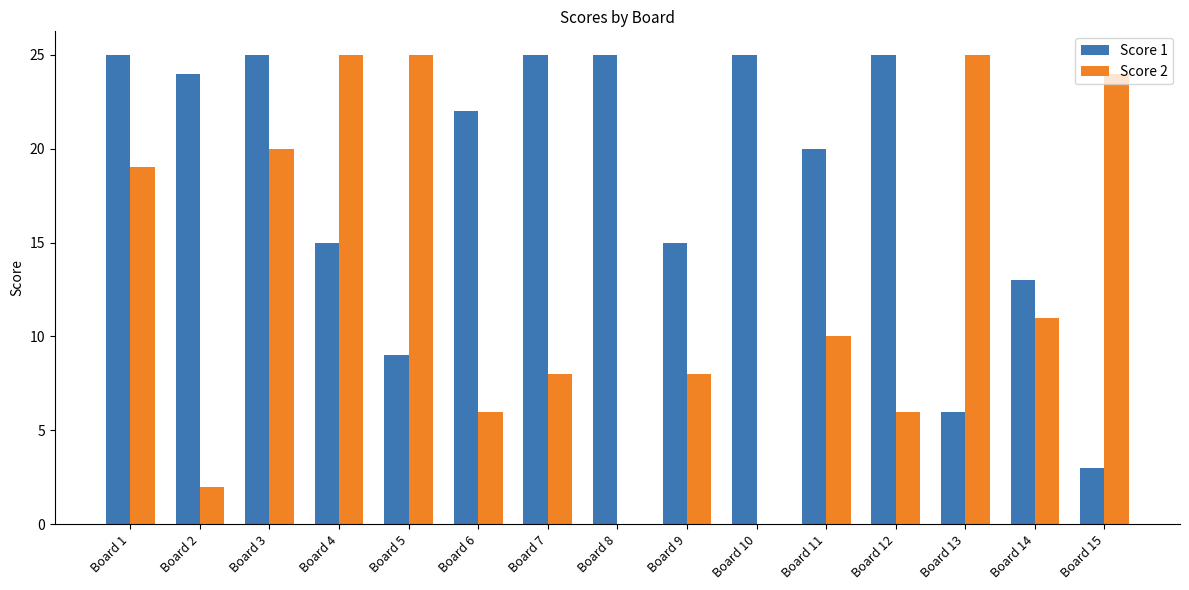

Reading left to right, what are all the values shown in this chart?

Score 1: 25	24	25	15	9	22	25	25	15	25	20	25	6	13	3
Score 2: 19	2	20	25	25	6	8	0	8	0	10	6	25	11	24